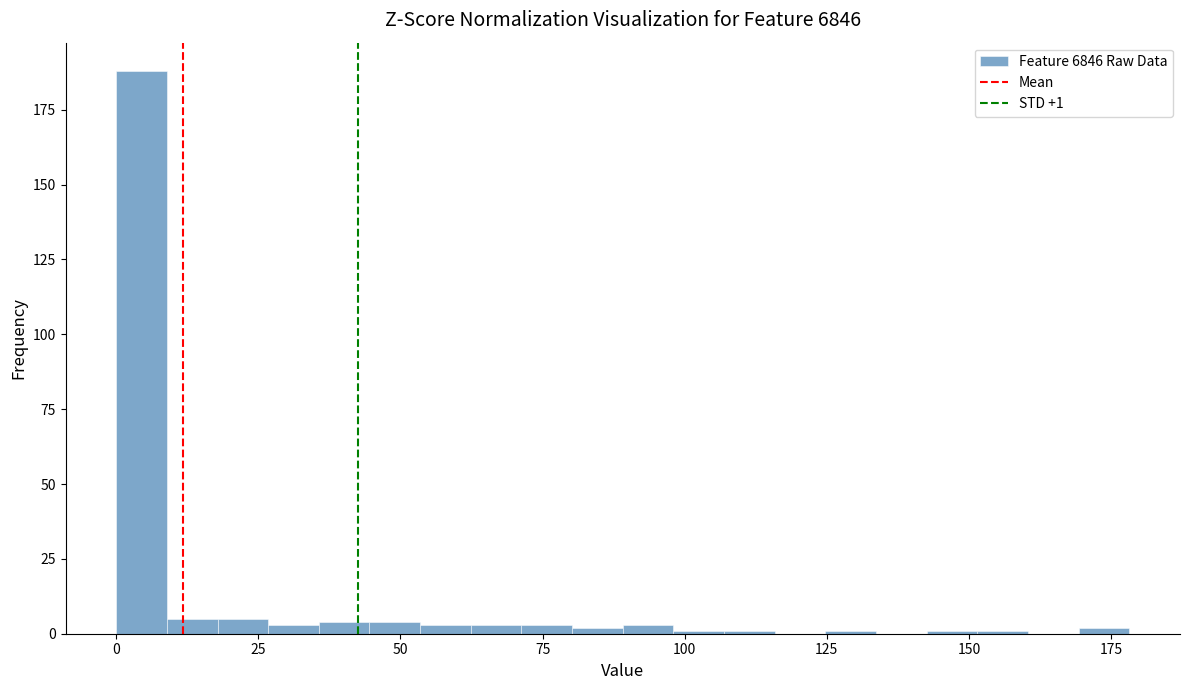

Around what value on the x-axis is the tallest bar? Give the approximate position of its centre, as read against the axis.

5